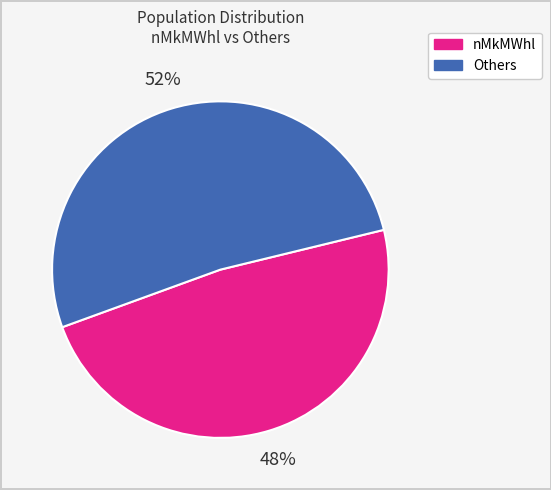

Does any single category account for the majority?

Yes